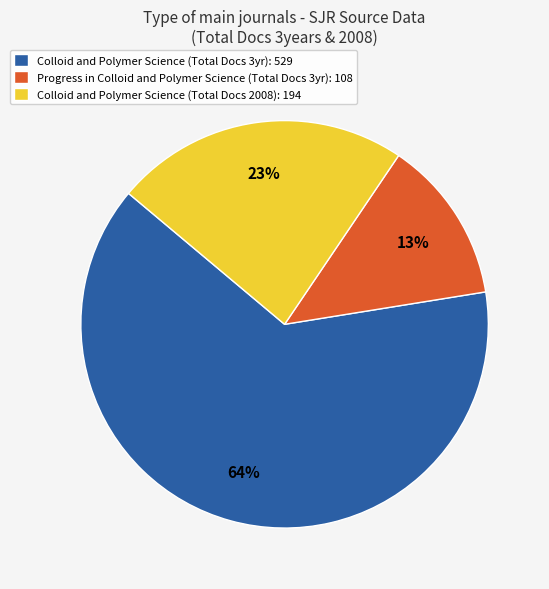

To the nearest percent, what is the combined percentage of Colloid and Polymer Science (Total Docs 3yr): 529 and Progress in Colloid and Polymer Science (Total Docs 3yr): 108?

77%